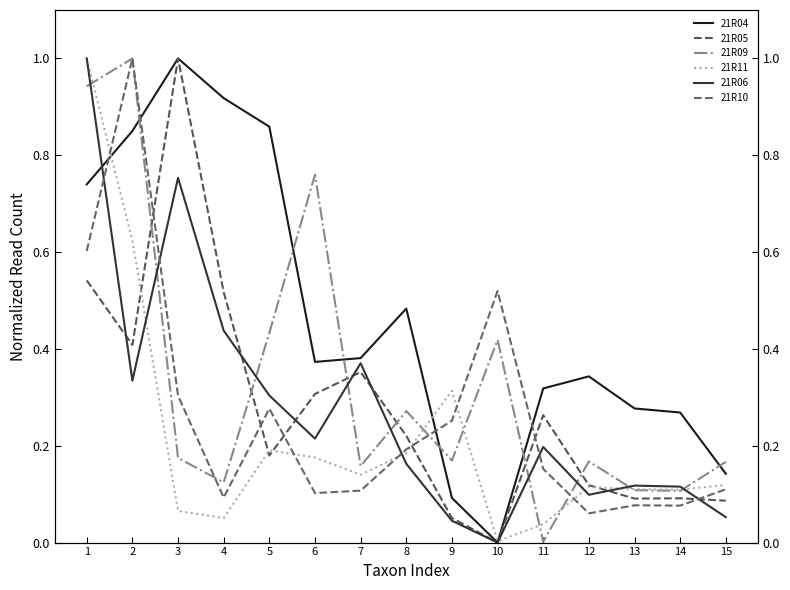

Which series changed the most between 10 and 15?

21R10